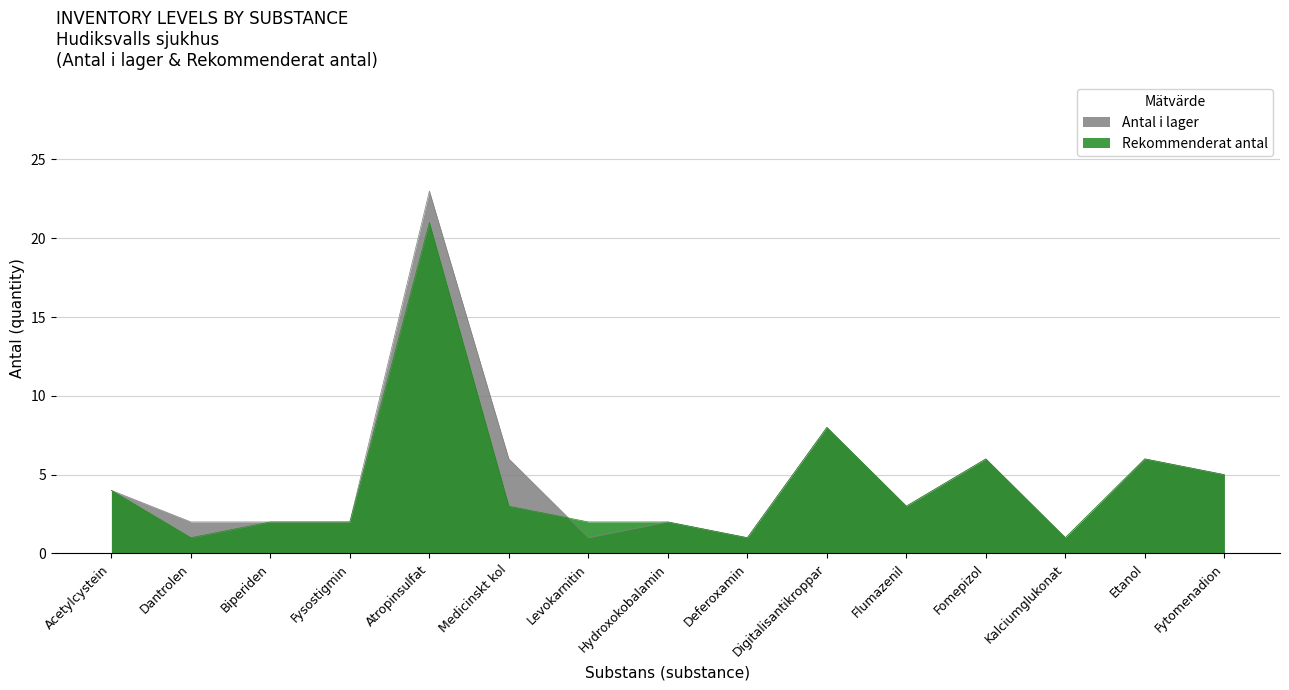

True or false: Antal i lager has more than 2 points higher than both neighbors.

True